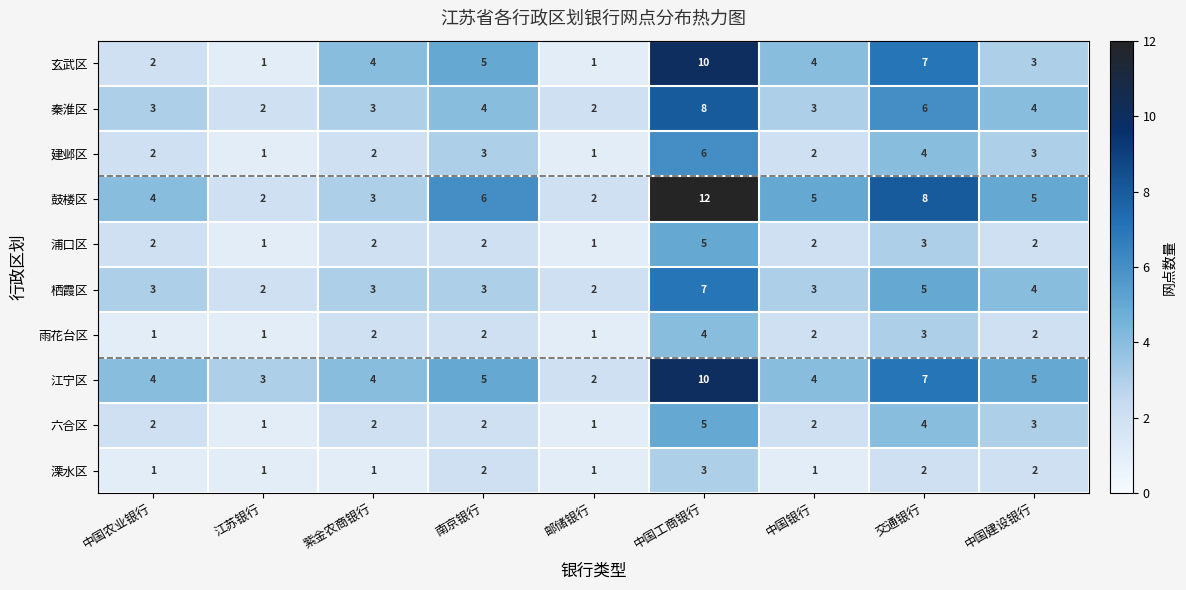

The 六合区 series shows 1 at 交通银行. True or false?

False